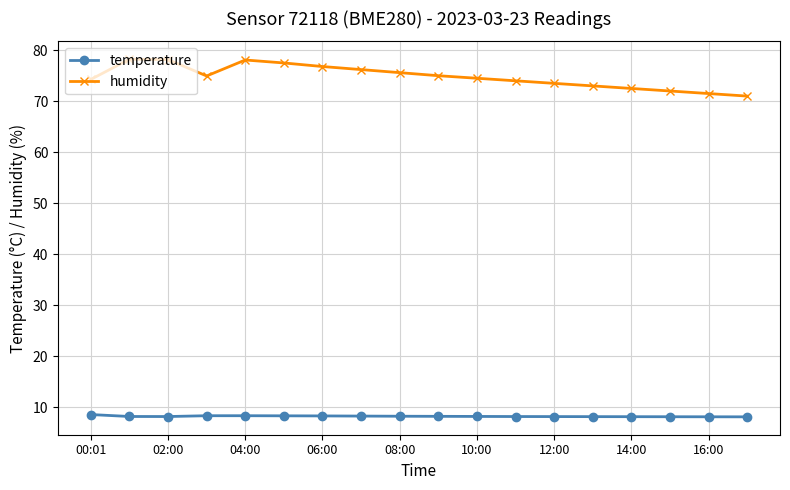

Which series has the largest range (max minus min)?

humidity